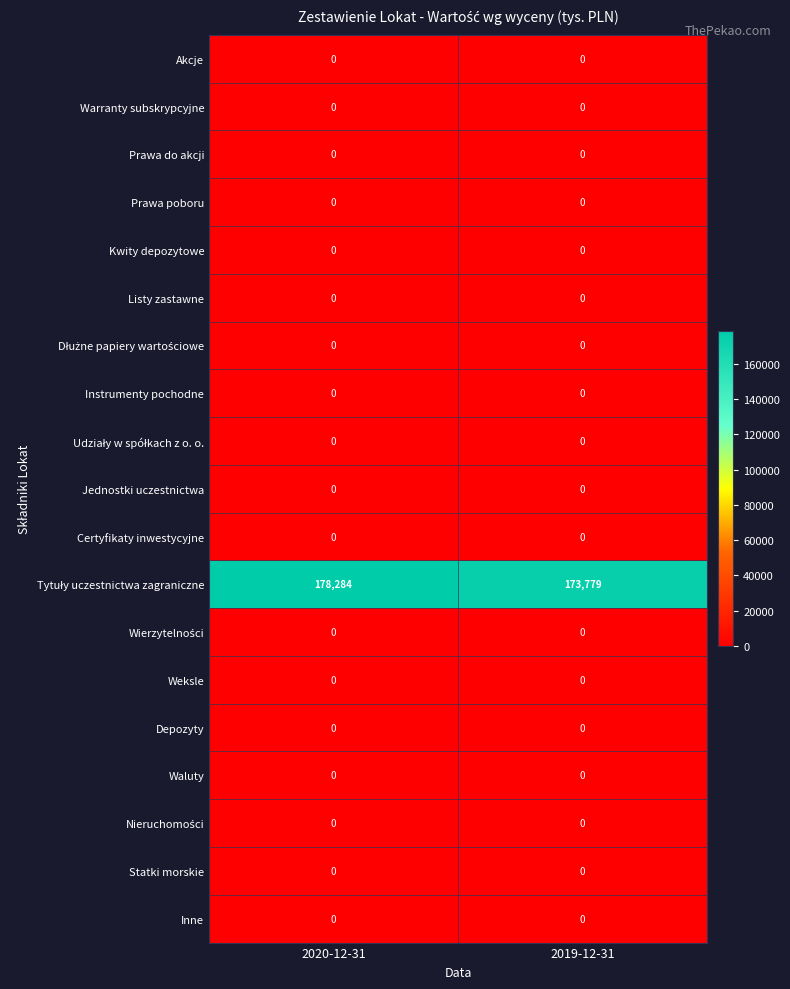

At which category is the sum across all series the highest?

2020-12-31